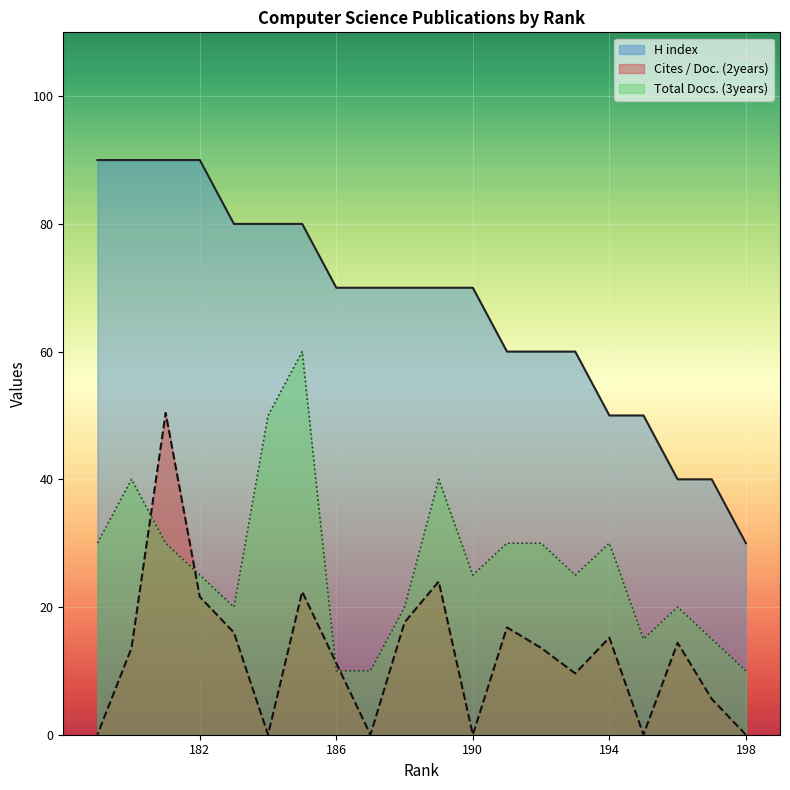

At which category is the sum across all series the highest?

181